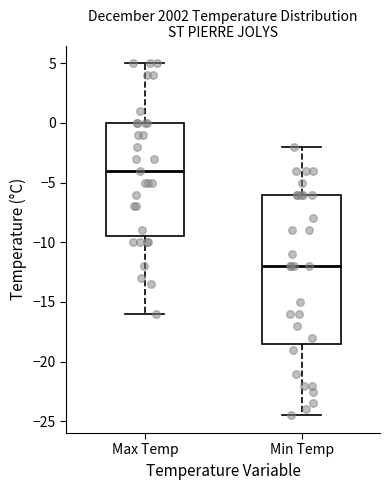

Where does the median line of the box for Min Temp sit on the y-axis? The values are not printed on the chart, so give them approximately, as read against the axis.

-12.0